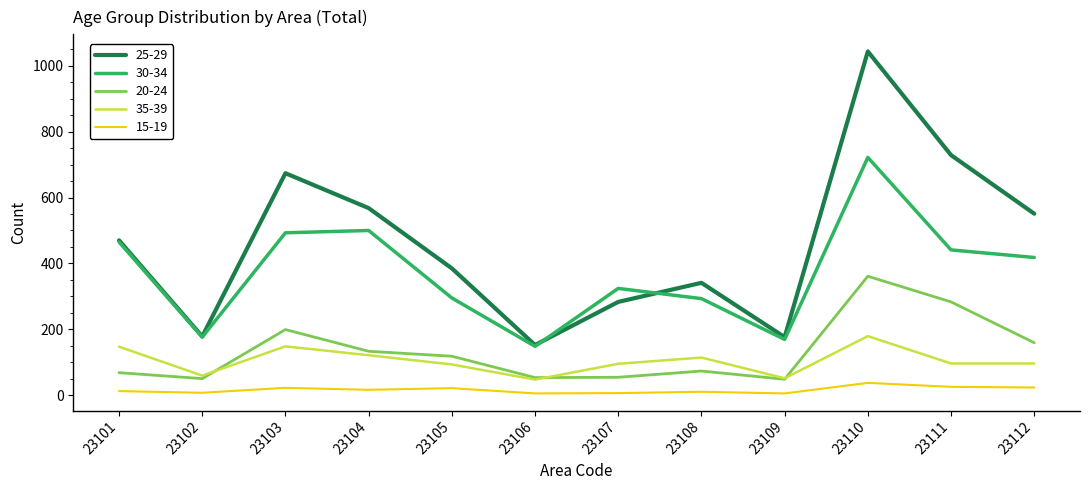

Which series has the largest range (max minus min)?

25-29